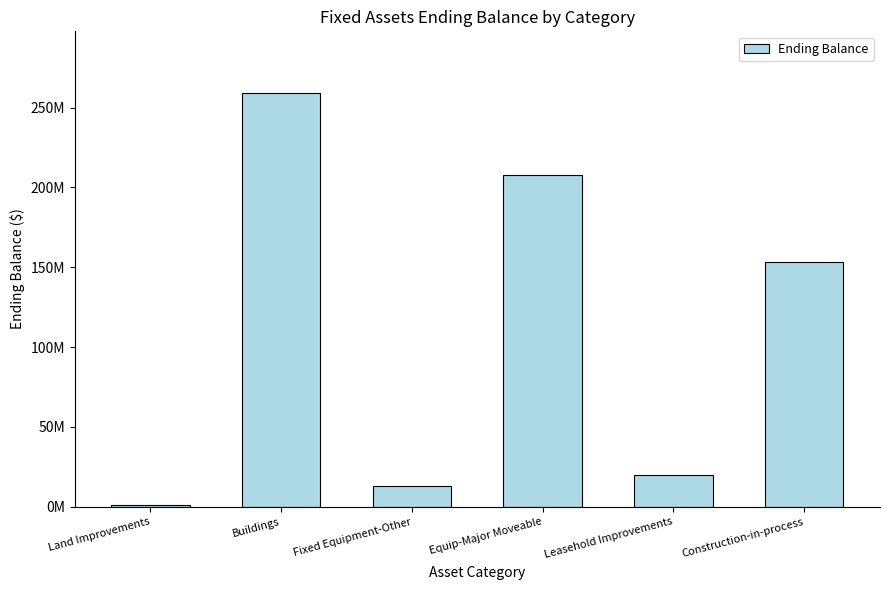

Are the bars grouped side by side (vs. stacked)?

No